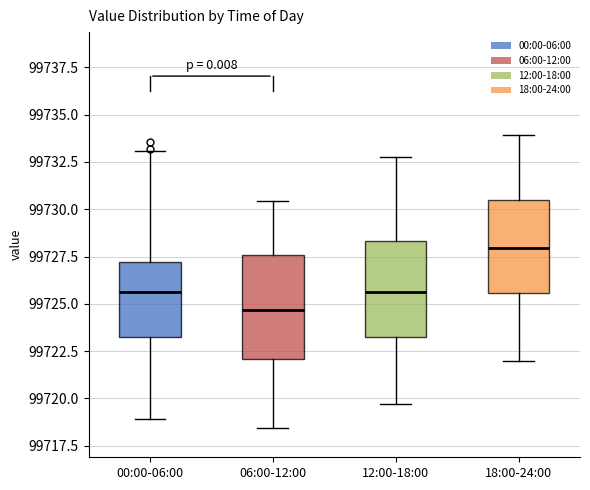

Where does the lower whisker of the box for 06:00-12:00 end on the y-axis? The values are not printed on the chart, so give them approximately, as read against the axis.

99718.5